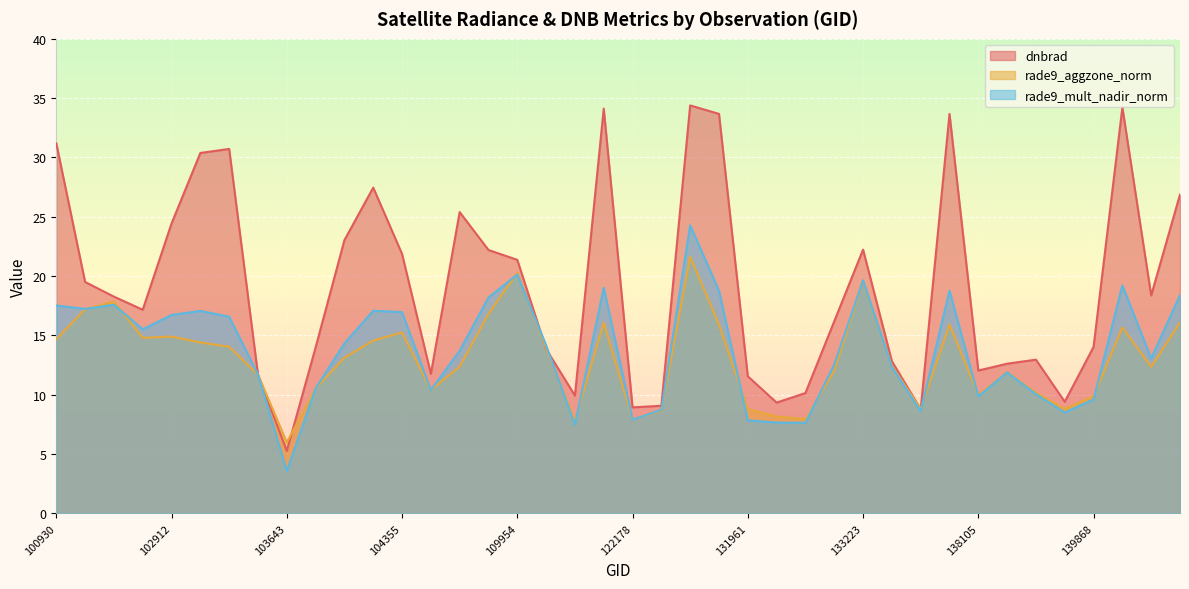

List the series in order of their peak value, lowest first.

rade9_aggzone_norm, rade9_mult_nadir_norm, dnbrad